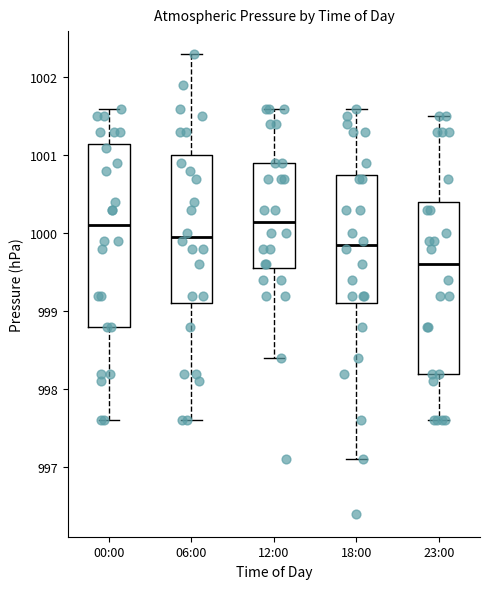

Reading left to right, transcribe this box plot: for each box, give where its median line is, the range the box spans, and where its two whiskers end, as read against the y-axis. The values are not printed on the chart, so give them approximately, as read against the axis.

00:00: median 1000.1, box 998.8 to 1001.2, whiskers 997.6 to 1001.6
06:00: median 1000.0, box 999.1 to 1001.0, whiskers 997.6 to 1002.3
12:00: median 1000.2, box 999.6 to 1000.9, whiskers 998.4 to 1001.6
18:00: median 999.9, box 999.1 to 1000.8, whiskers 997.1 to 1001.6
23:00: median 999.6, box 998.2 to 1000.4, whiskers 997.6 to 1001.5